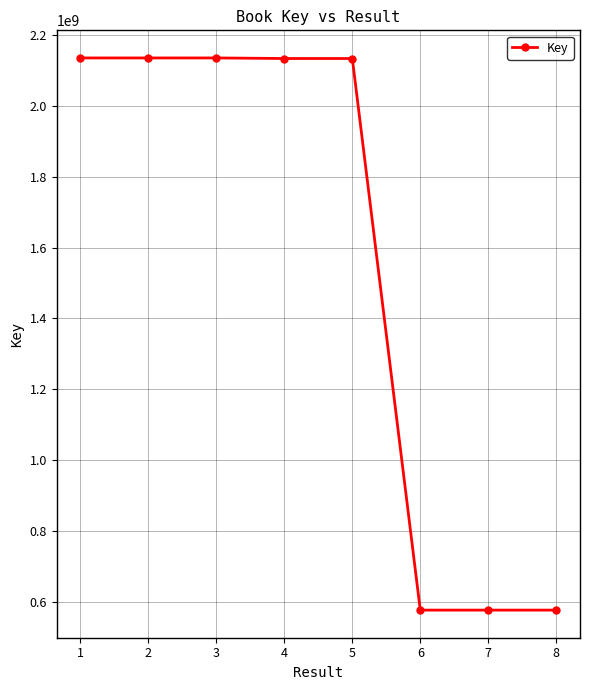

What is the value of the 5th point from the left?

2134094807